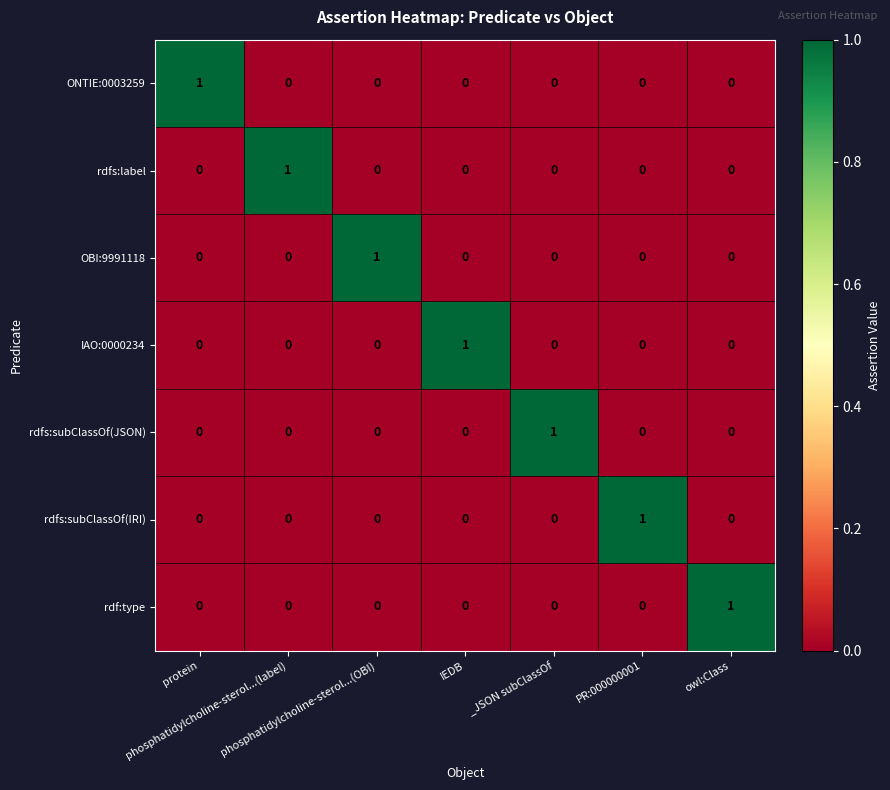

How many values in the IAO:0000234 series exceed 0?

1